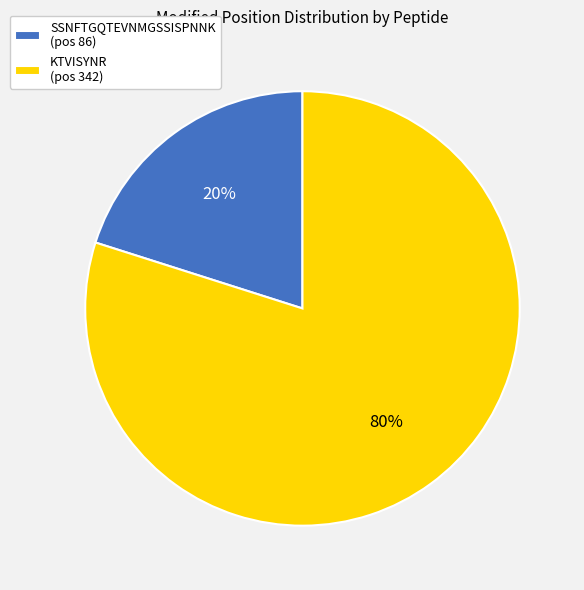

Does any single category account for the majority?

Yes